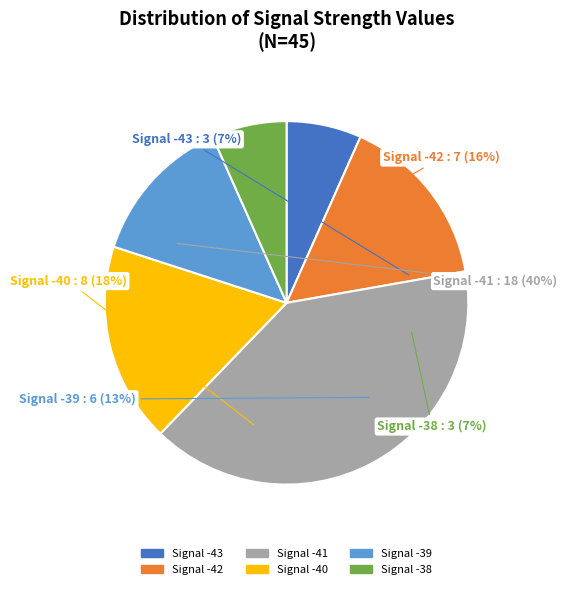

True or false: Signal -42 accounts for 16% of the total.

True